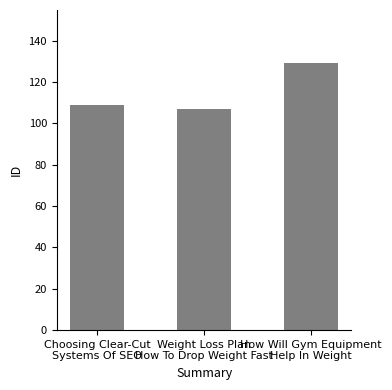

Reading left to right, list all the values displayed in this chart.

Choosing Clear-Cut
Systems Of SEO=109	Weight Loss Plan
How To Drop Weight Fast=107	How Will Gym Equipment
Help In Weight=129